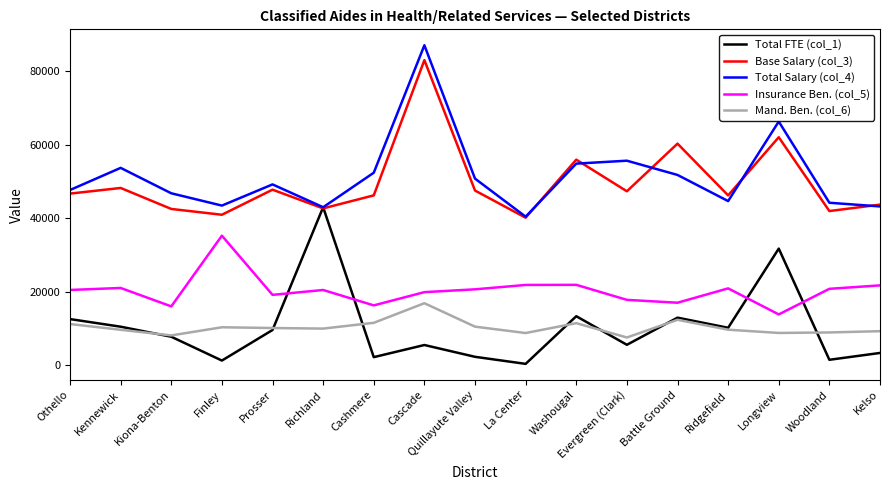

True or false: Insurance Ben. (col_5) and Mand. Ben. (col_6) intersect in this chart.

False